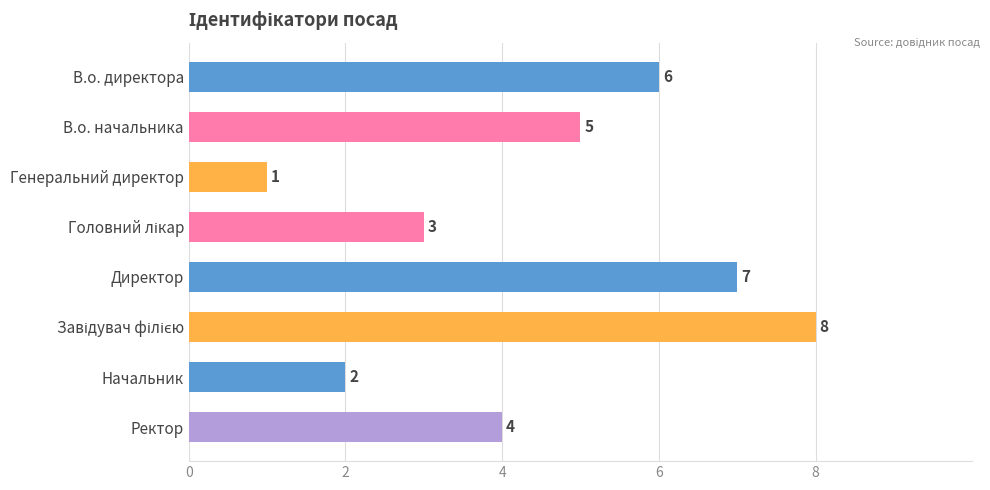

What is the difference between the maximum and minimum values?

7